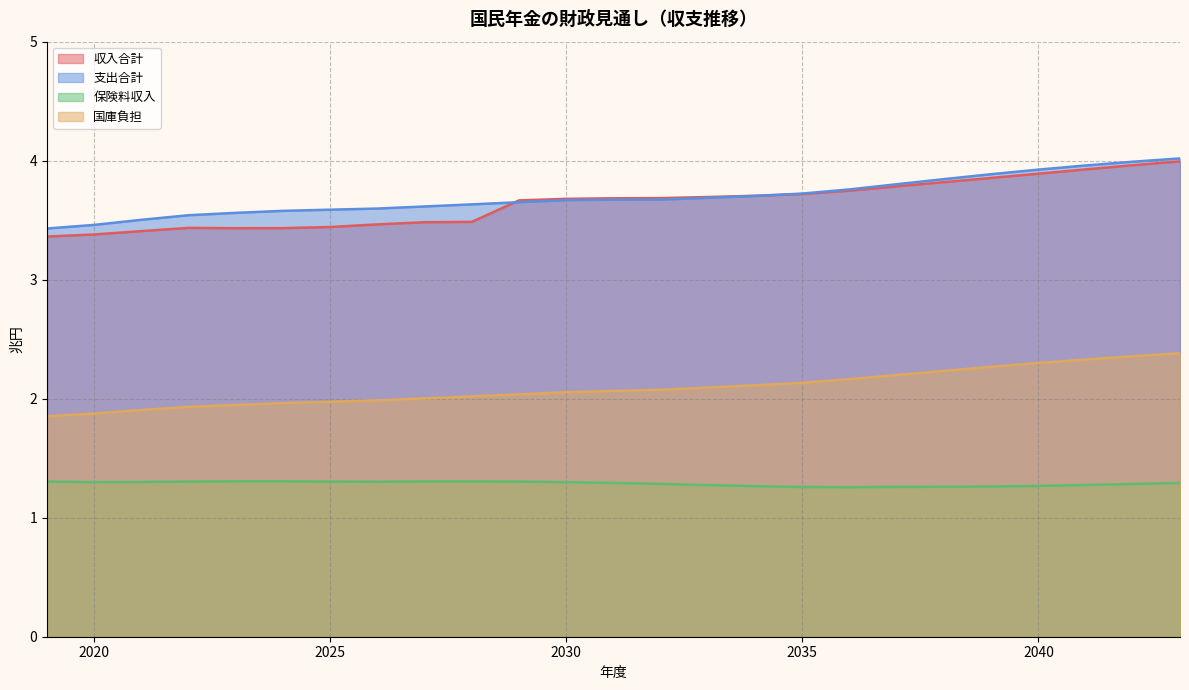

What are all the series names shown in the legend?

収入合計, 支出合計, 保険料収入, 国庫負担